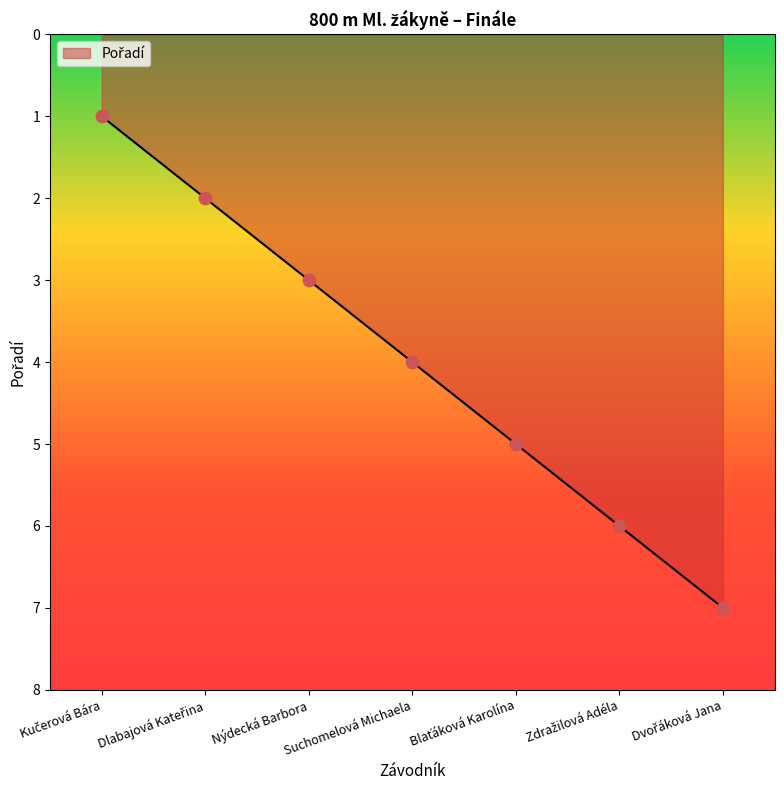

What position from the left is Suchomelová Michaela?

4